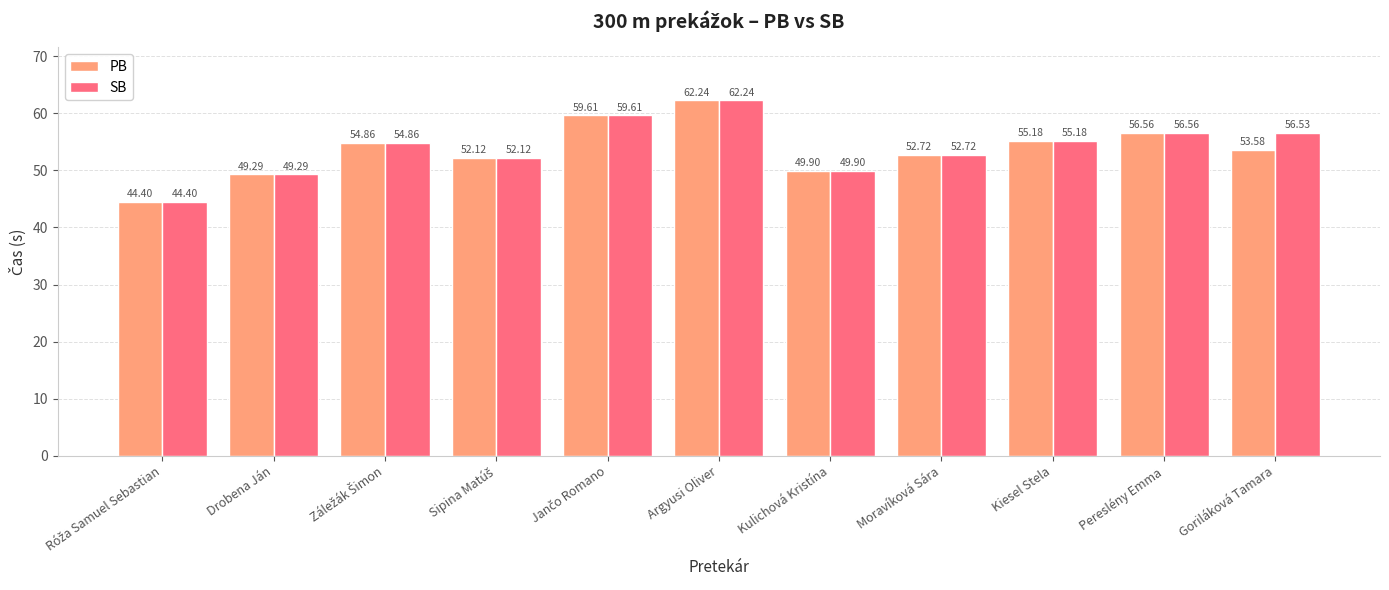

At how many categories does at least one series exceed 49?

10